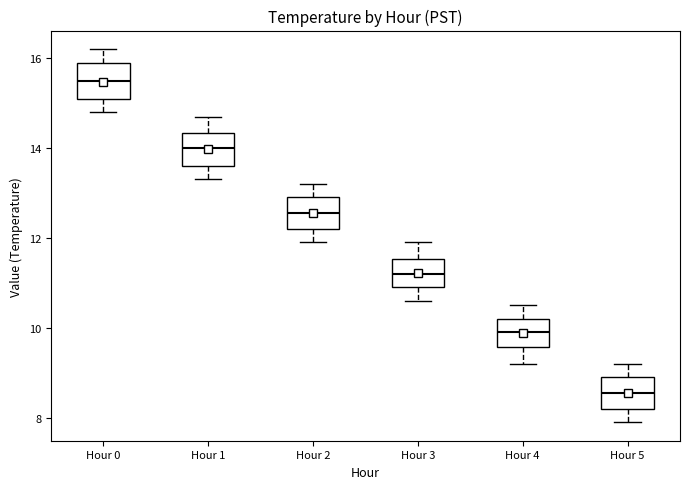

Which box has the lowest median line?

Hour 5